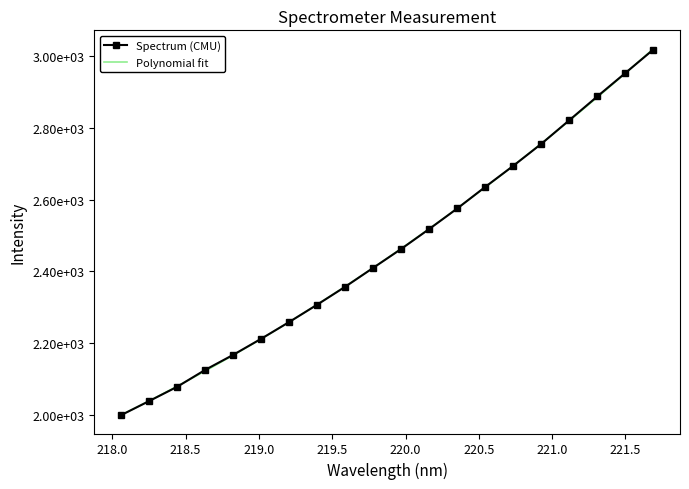

What position from the left is 220.3533?

13